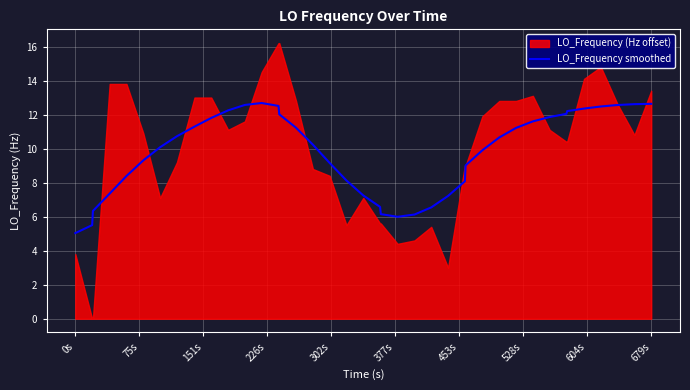

At which label does LO_Frequency smoothed reach its minimum?

0s